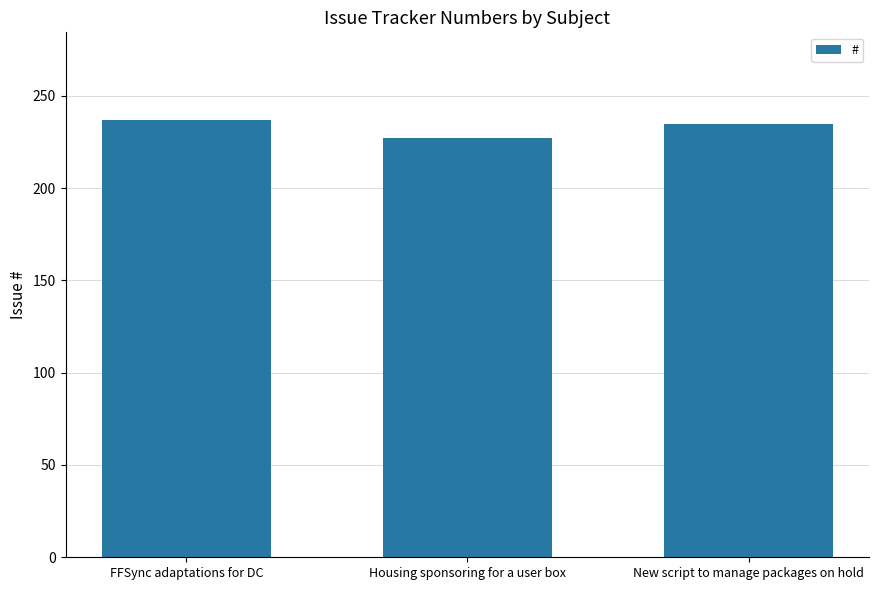

The chart shows a value of 235 at New script to manage packages on hold. True or false?

True